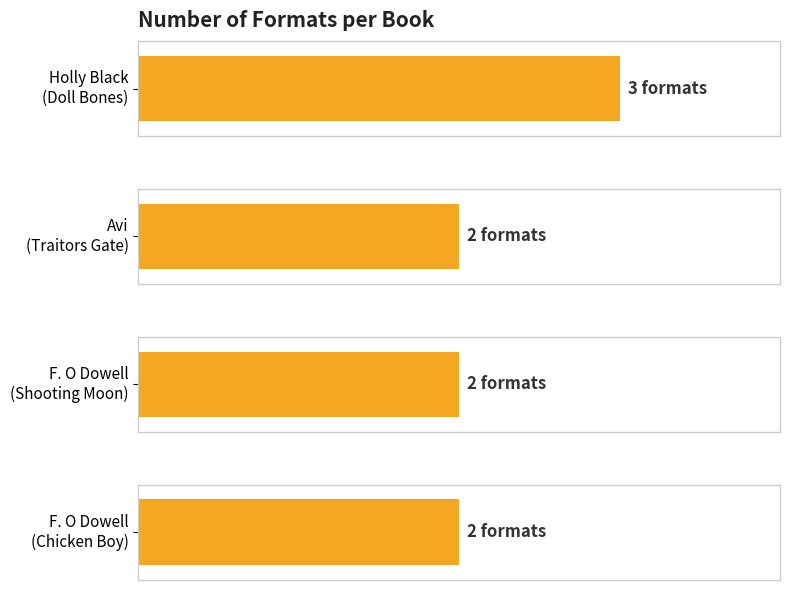

Which has a higher value, Frances O Roark Dowell (Chicken) or Frances O Roark Dowell (Shooting)?

Frances O Roark Dowell (Chicken)